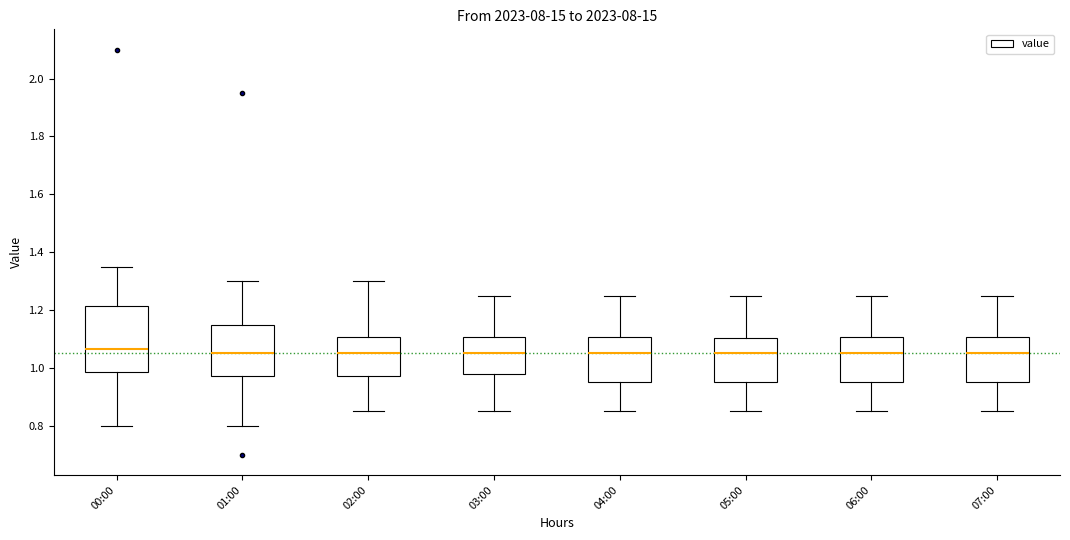

Reading left to right, read every box against the y-axis: the position of its median line, the range the box covers, and the ends of its whiskers. The values are not printed on the chart, so give them approximately, as read against the axis.

00:00: median 1.06, box 0.98 to 1.22, whiskers 0.80 to 1.36
01:00: median 1.06, box 0.98 to 1.16, whiskers 0.80 to 1.30
02:00: median 1.06, box 0.98 to 1.10, whiskers 0.86 to 1.30
03:00: median 1.06, box 0.98 to 1.10, whiskers 0.86 to 1.26
04:00: median 1.06, box 0.96 to 1.10, whiskers 0.86 to 1.26
05:00: median 1.06, box 0.96 to 1.10, whiskers 0.86 to 1.26
06:00: median 1.06, box 0.96 to 1.10, whiskers 0.86 to 1.26
07:00: median 1.06, box 0.96 to 1.10, whiskers 0.86 to 1.26